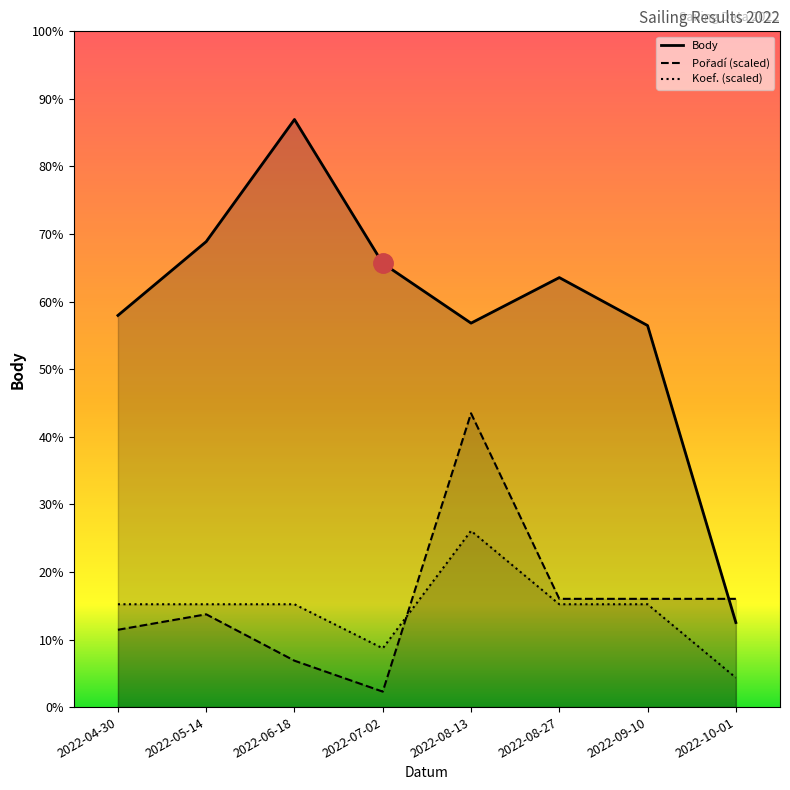

At which label does Koef. (scaled) reach its peak?

2022-08-13